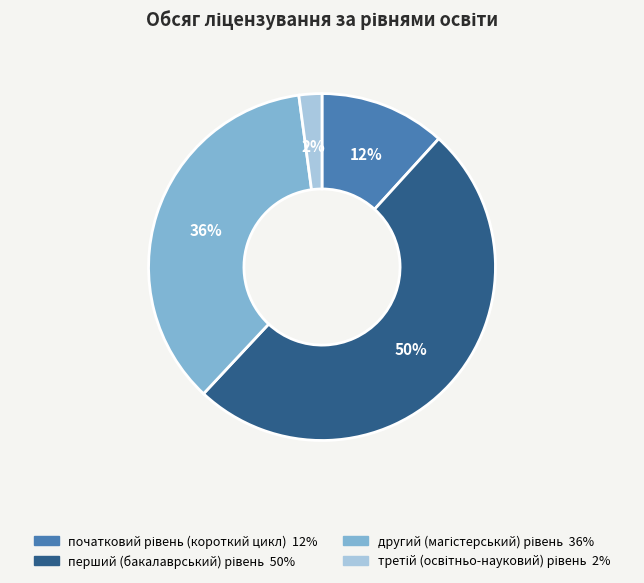

To the nearest percent, what is the average slice percentage?

25%